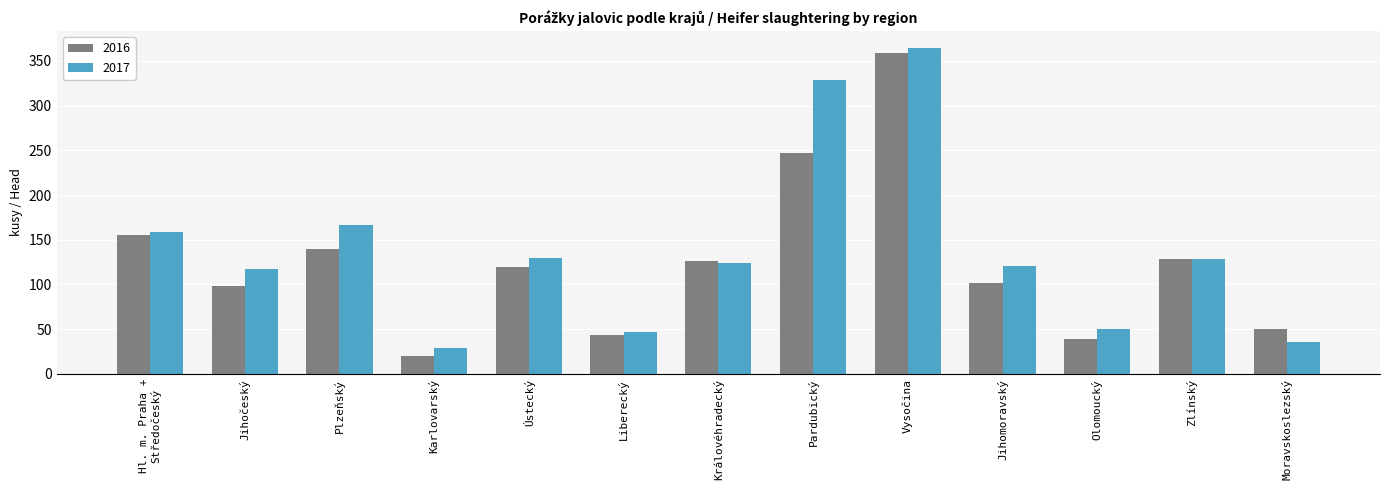

What is the total value across all series at Jihočeský?

215